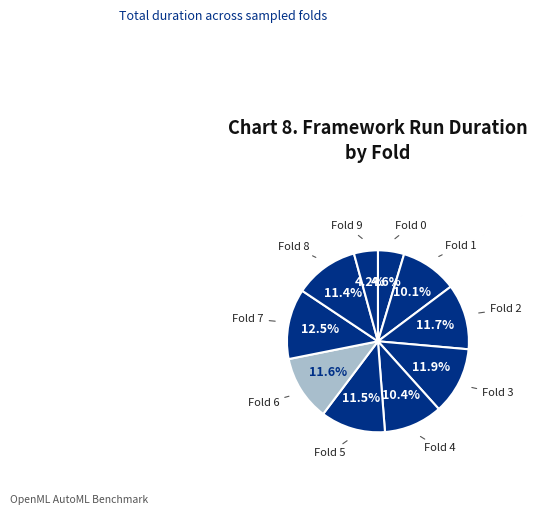

How many slices are in this pie chart?

10